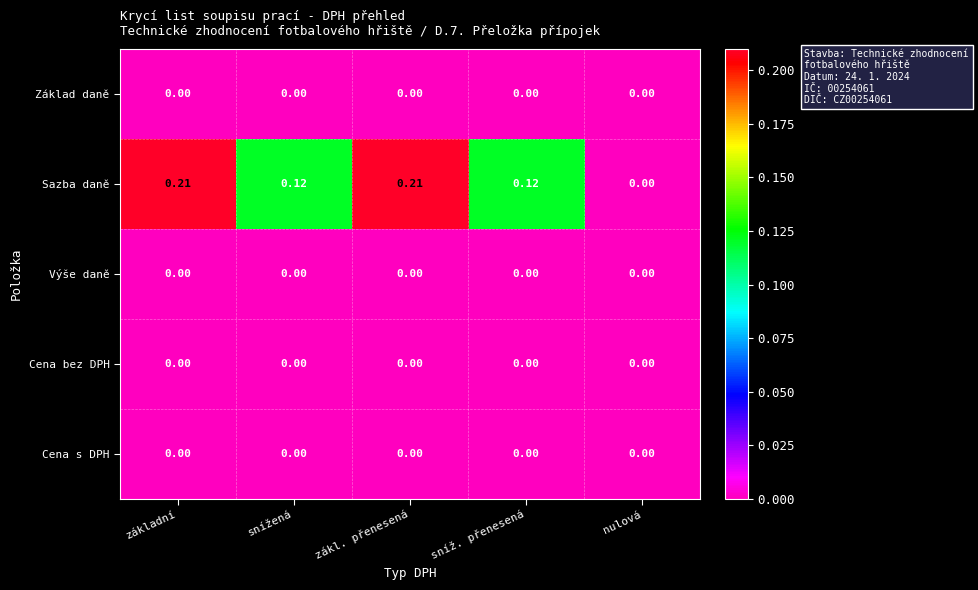

Which series has the largest range (max minus min)?

Sazba daně